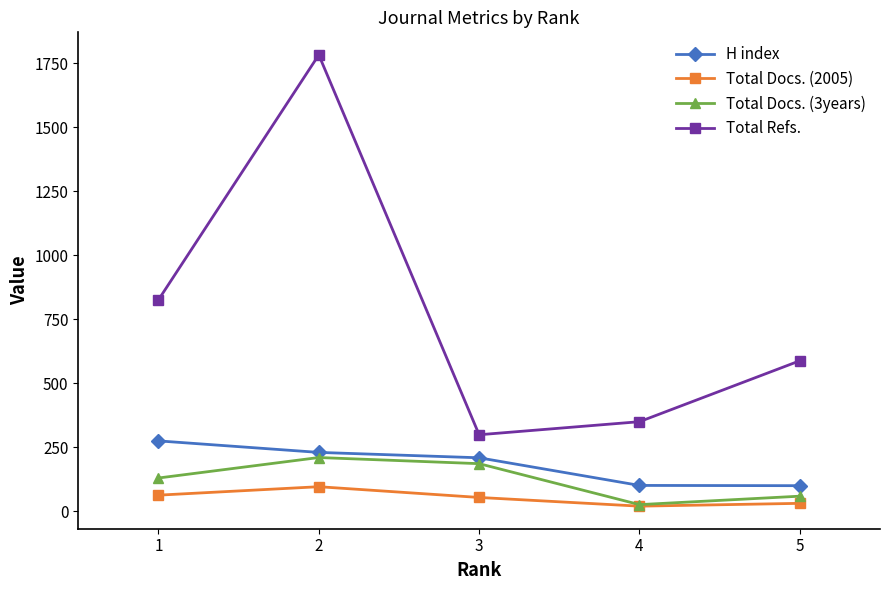

What are all the series names shown in the legend?

H index, Total Docs. (2005), Total Docs. (3years), Total Refs.